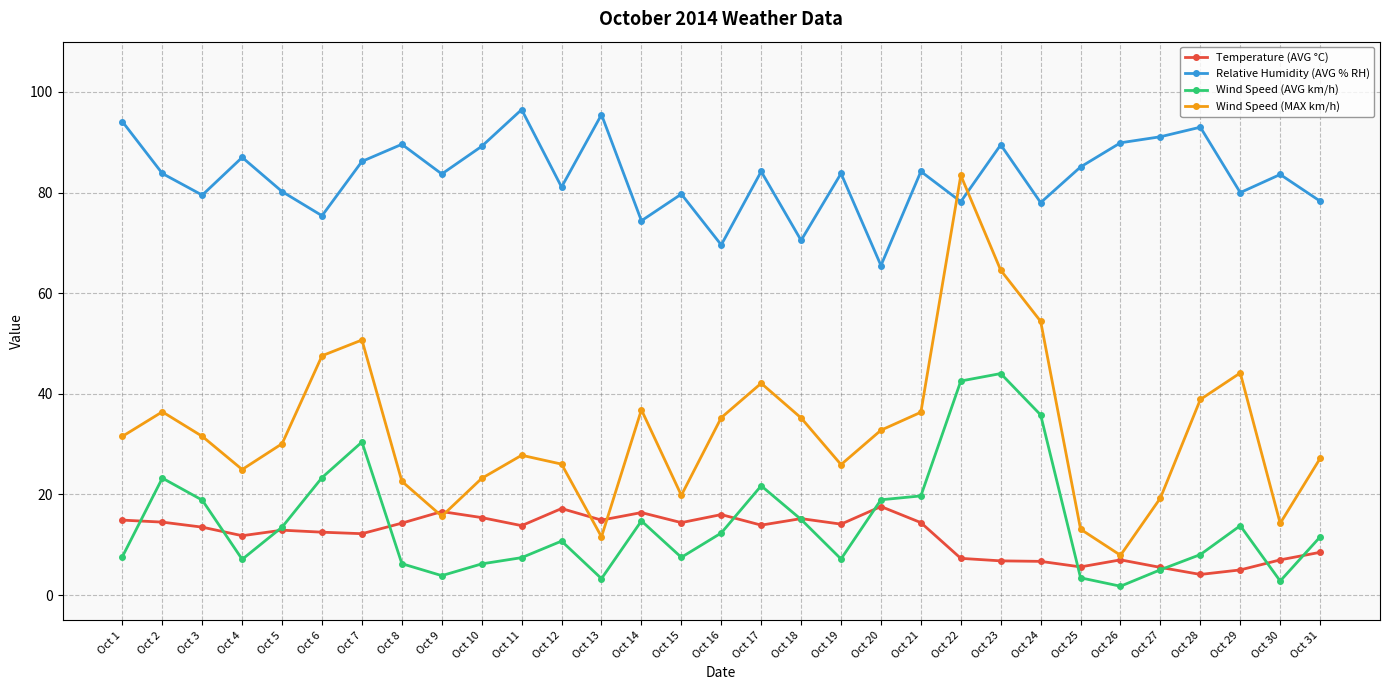

Which series has the largest total across all categories?

Relative Humidity (AVG % RH)